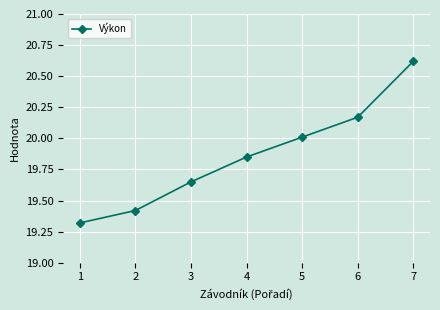

At which category does the chart reach its minimum across all series?

1